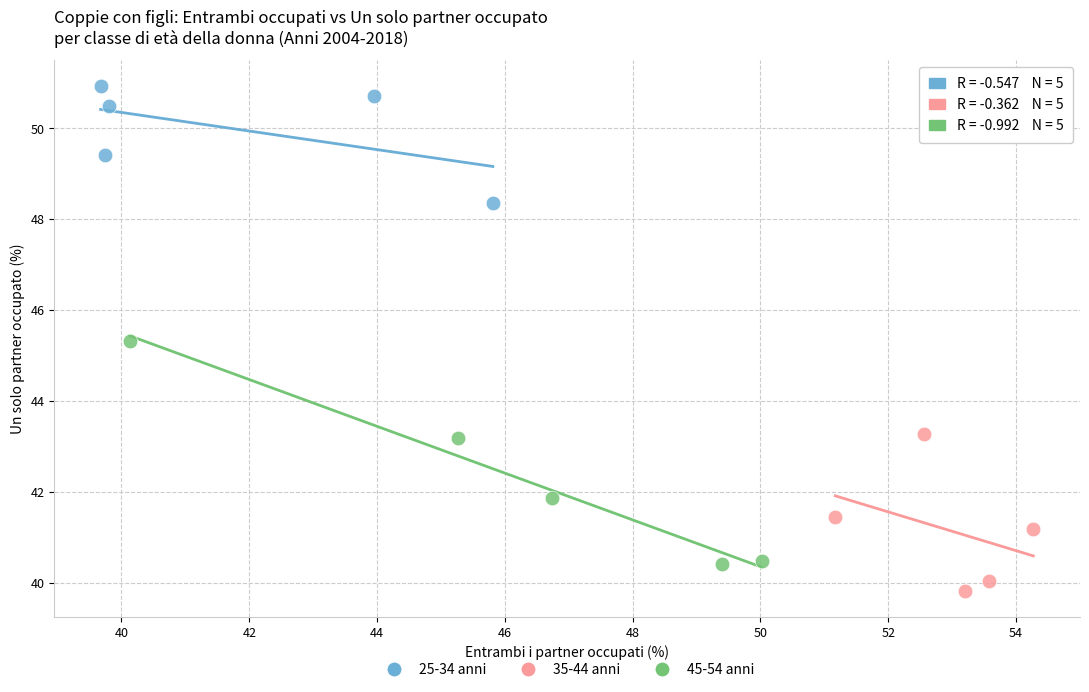

Which series has the largest Y range (max minus min)?

45-54 anni